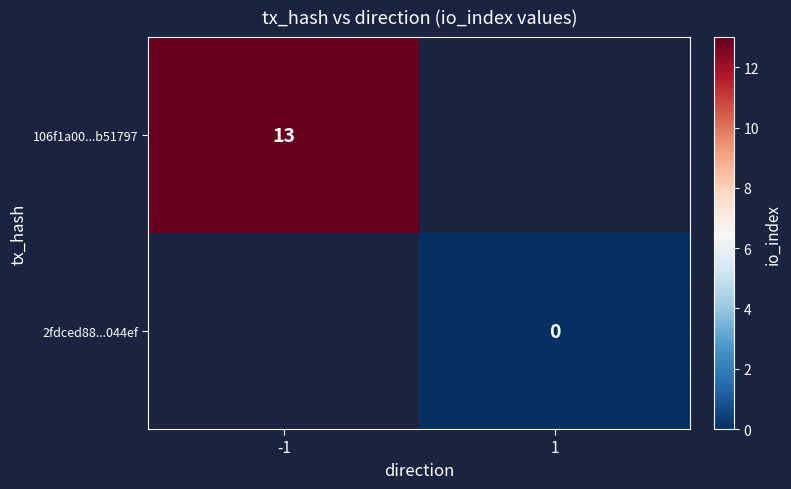

The value of 106f1a00...b51797 at -1 is 4. True or false?

False